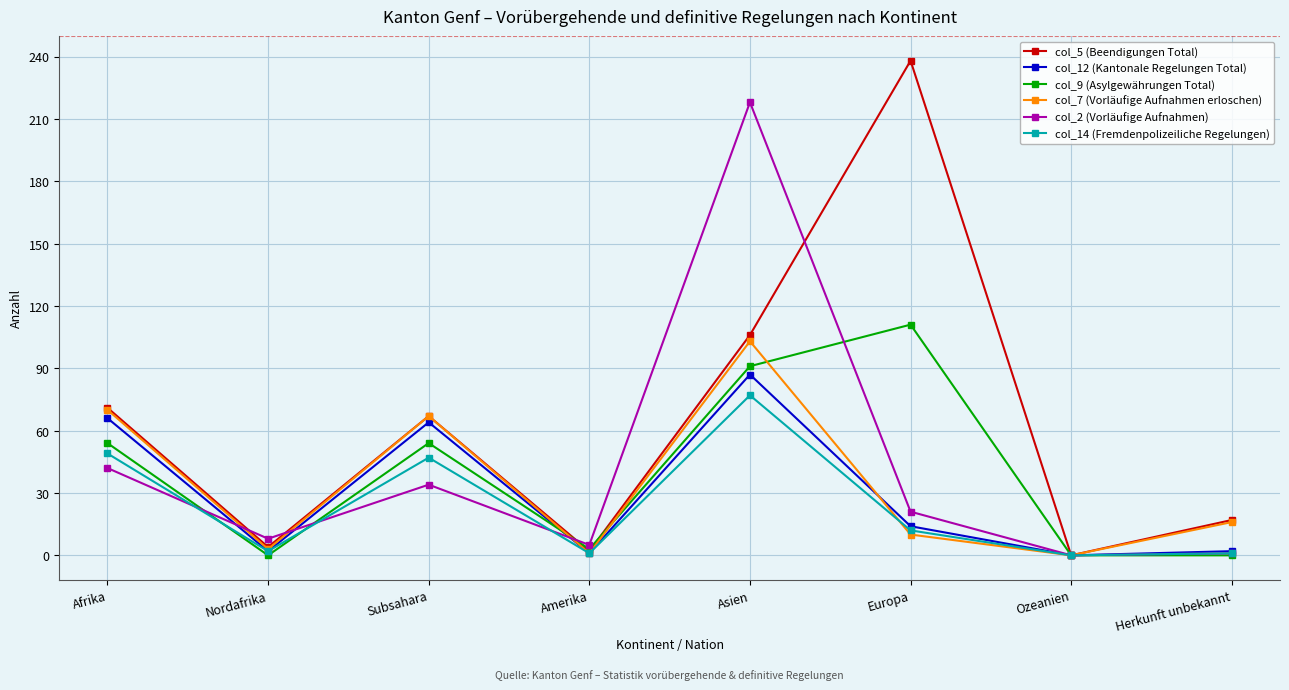

True or false: col_5 (Beendigungen Total) has a value of 238 at Europa.

True